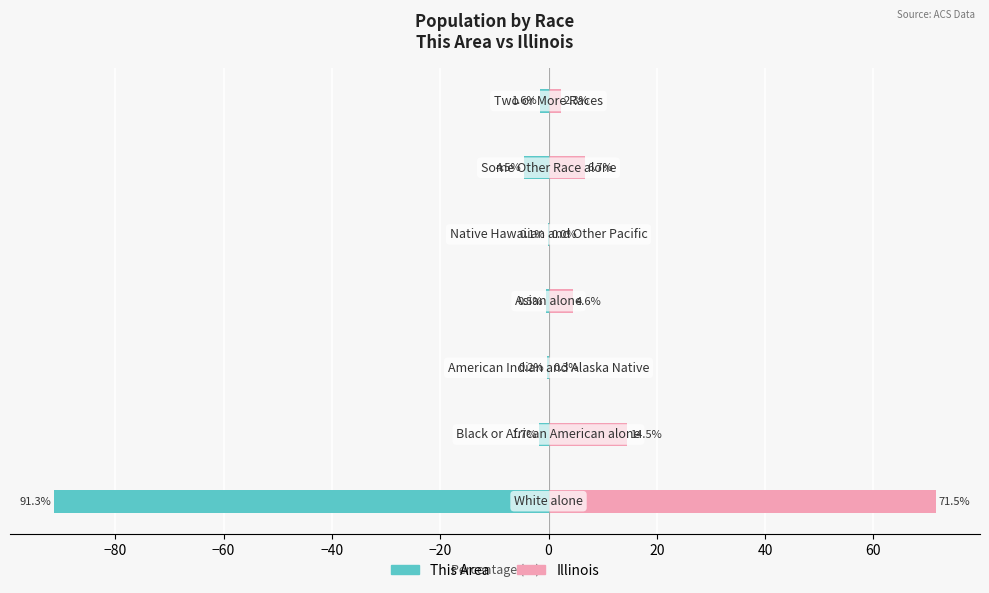

At how many categories does at least one series exceed -66?

7